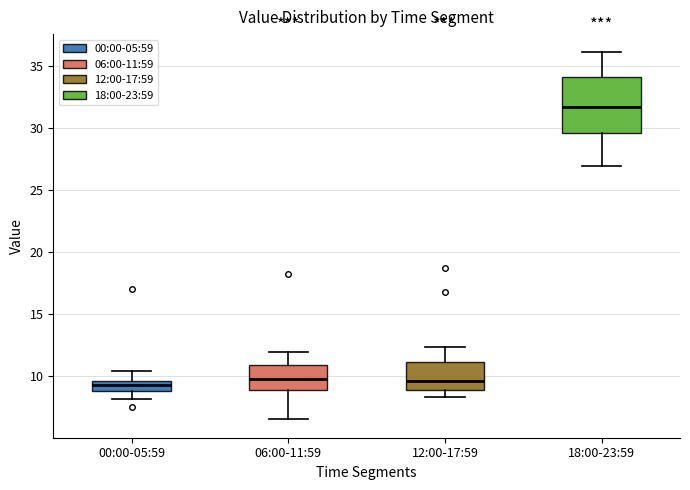

Which box is the tallest, from its lower edge to its upper edge?

18:00-23:59